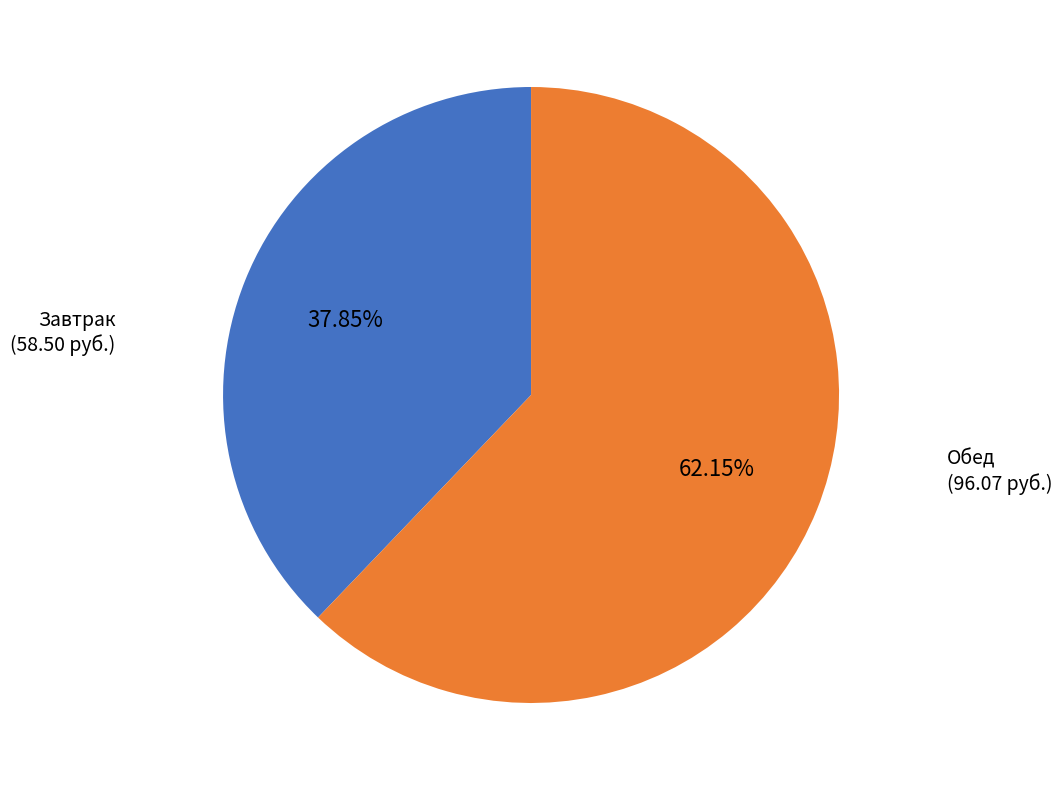

Does any single category account for the majority?

Yes